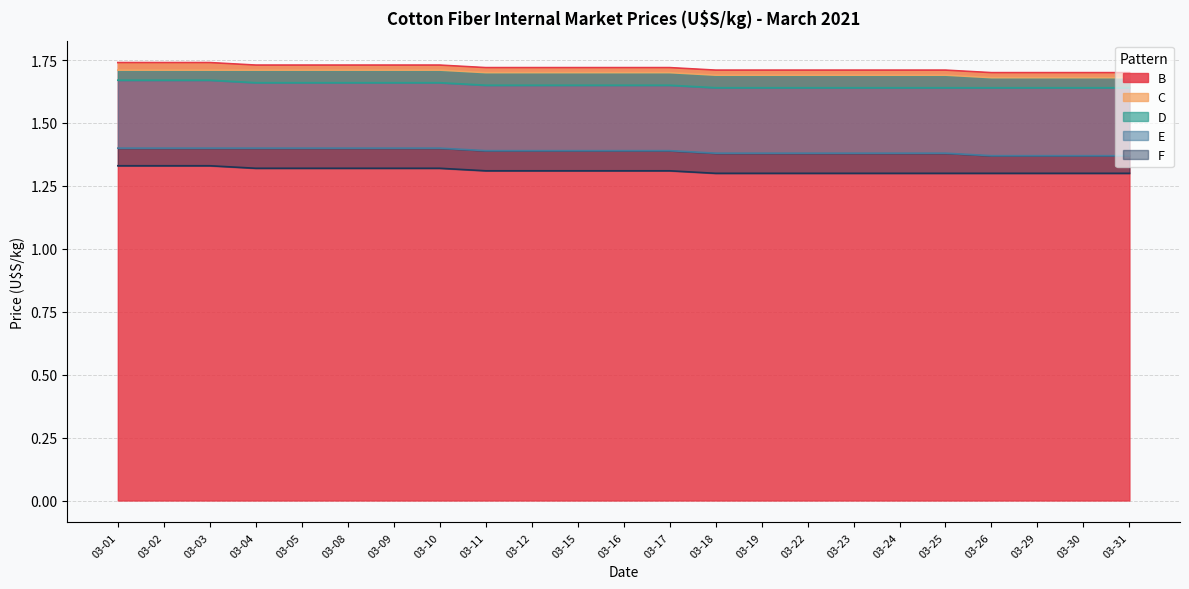

True or false: C and F intersect in this chart.

False